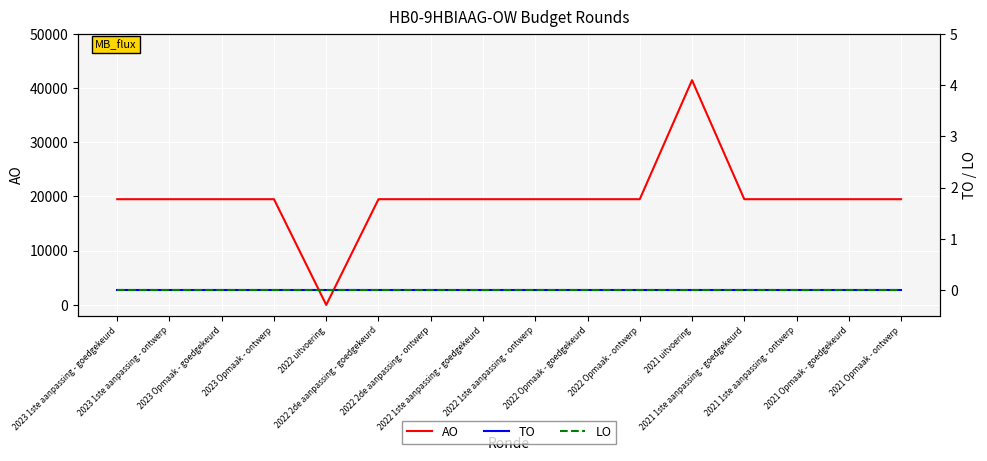

True or false: LO and TO intersect in this chart.

False